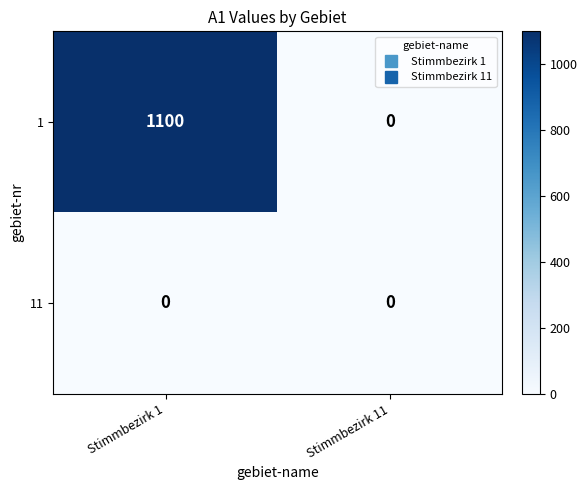

Reading left to right, what are all the values shown in this chart?

1: Stimmbezirk 1=1100	Stimmbezirk 11=0
11: Stimmbezirk 1=0	Stimmbezirk 11=0